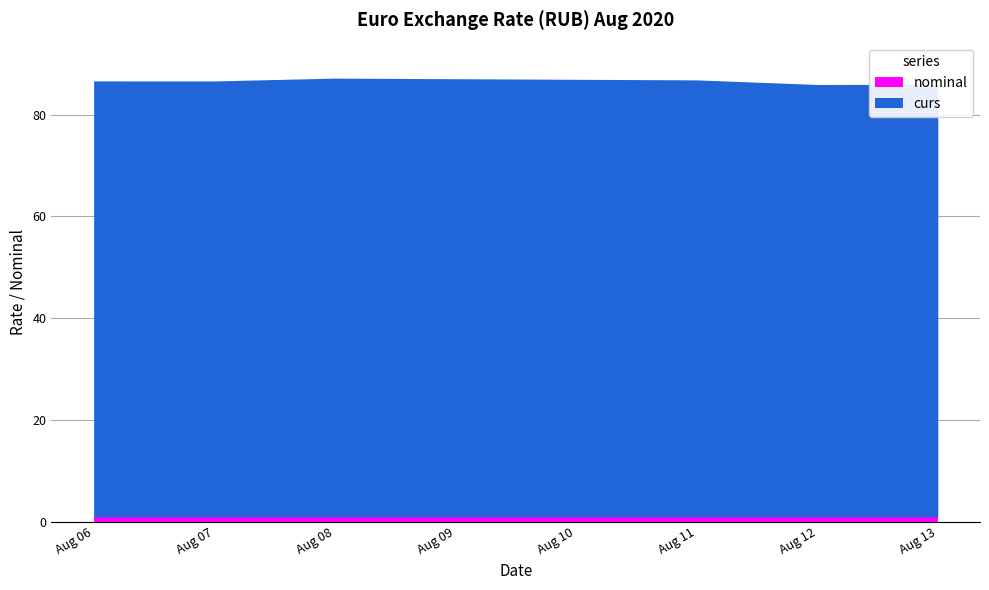

Which category has the highest value across all series?

2020-08-08